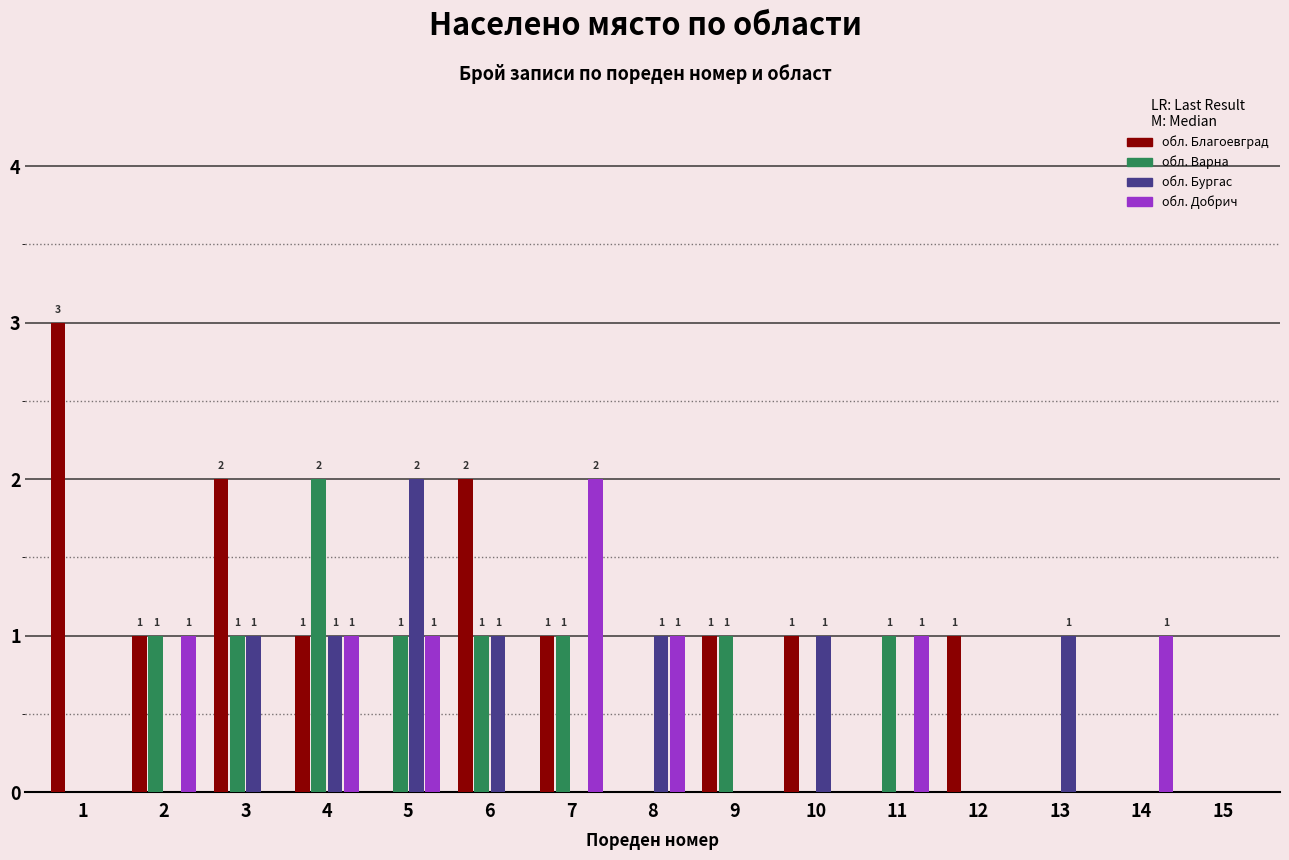

At which category is the sum across all series the highest?

4